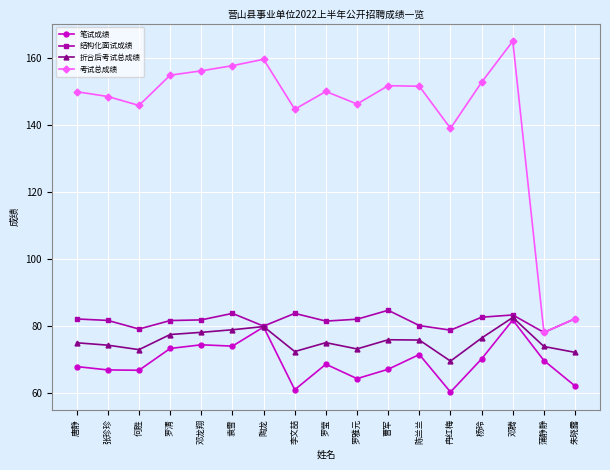

What is the approximate value of 结构化面试成绩 at 何胜?

79.0